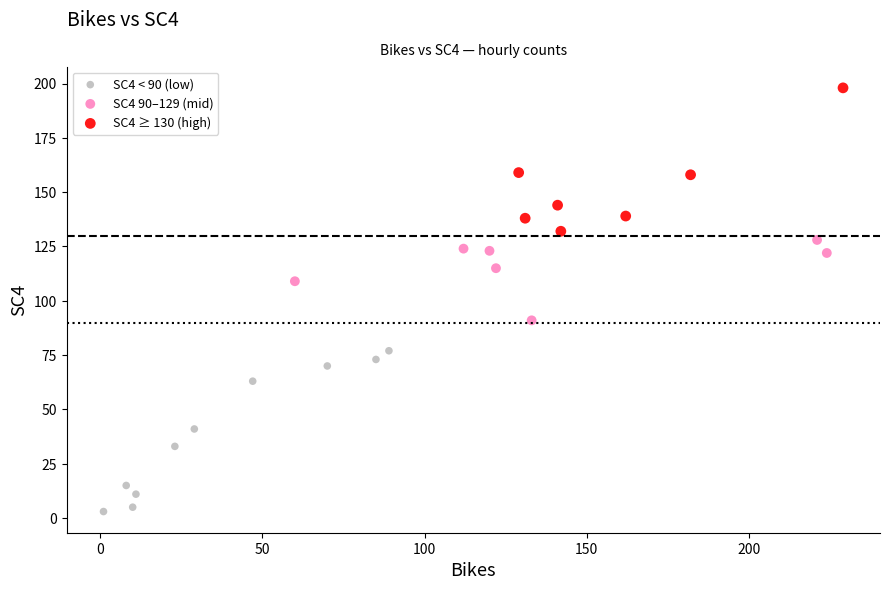

Which series contains the highest Y value?

SC4 ≥ 130 (high)